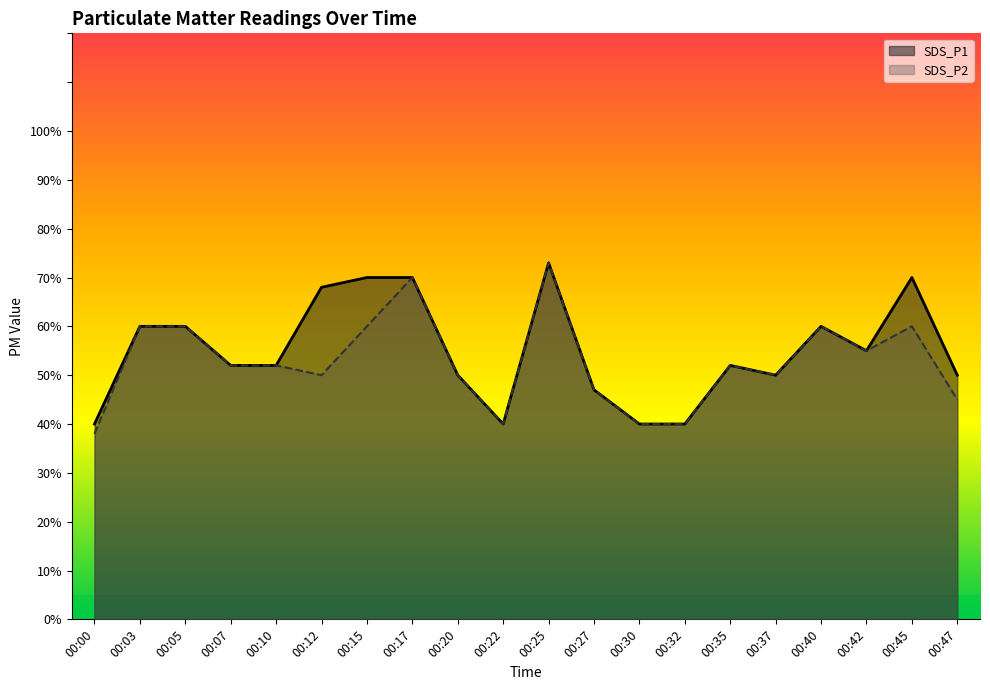

At which label does SDS_P1 reach its minimum?

00:00